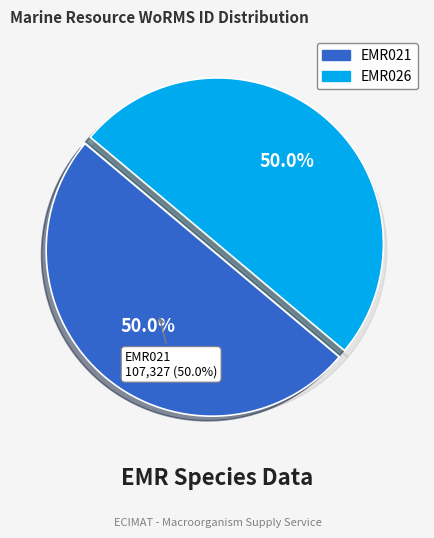

Between EMR021 and EMR026, which is larger?

EMR026